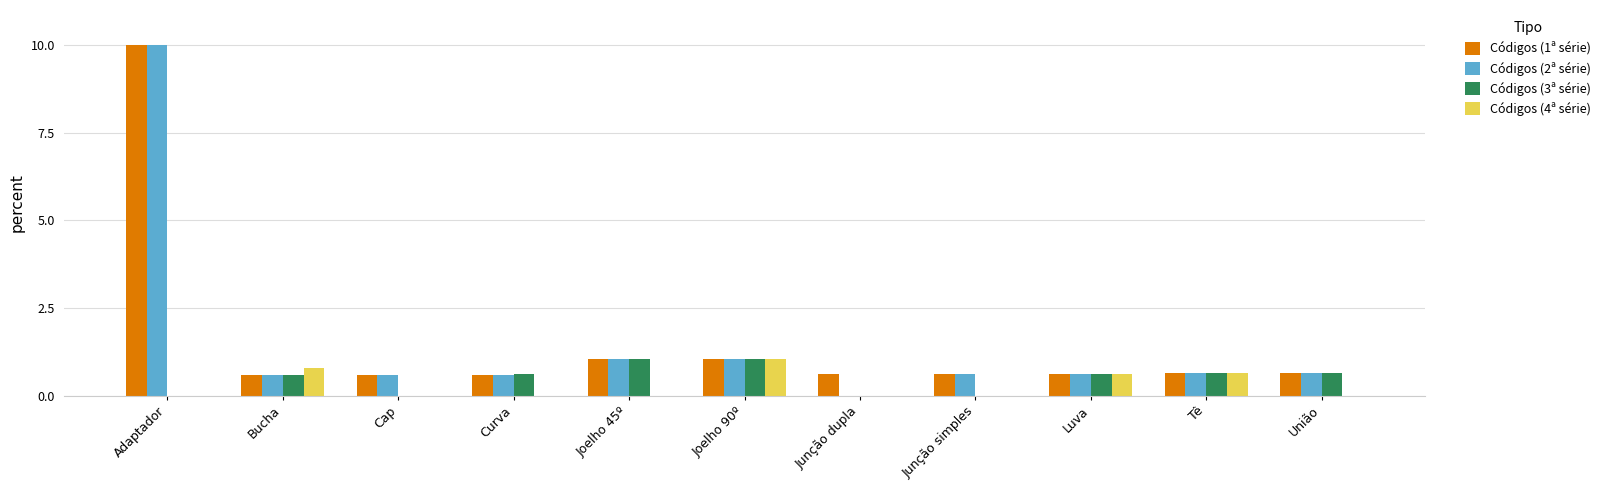

At which category is the sum across all series the highest?

Adaptador